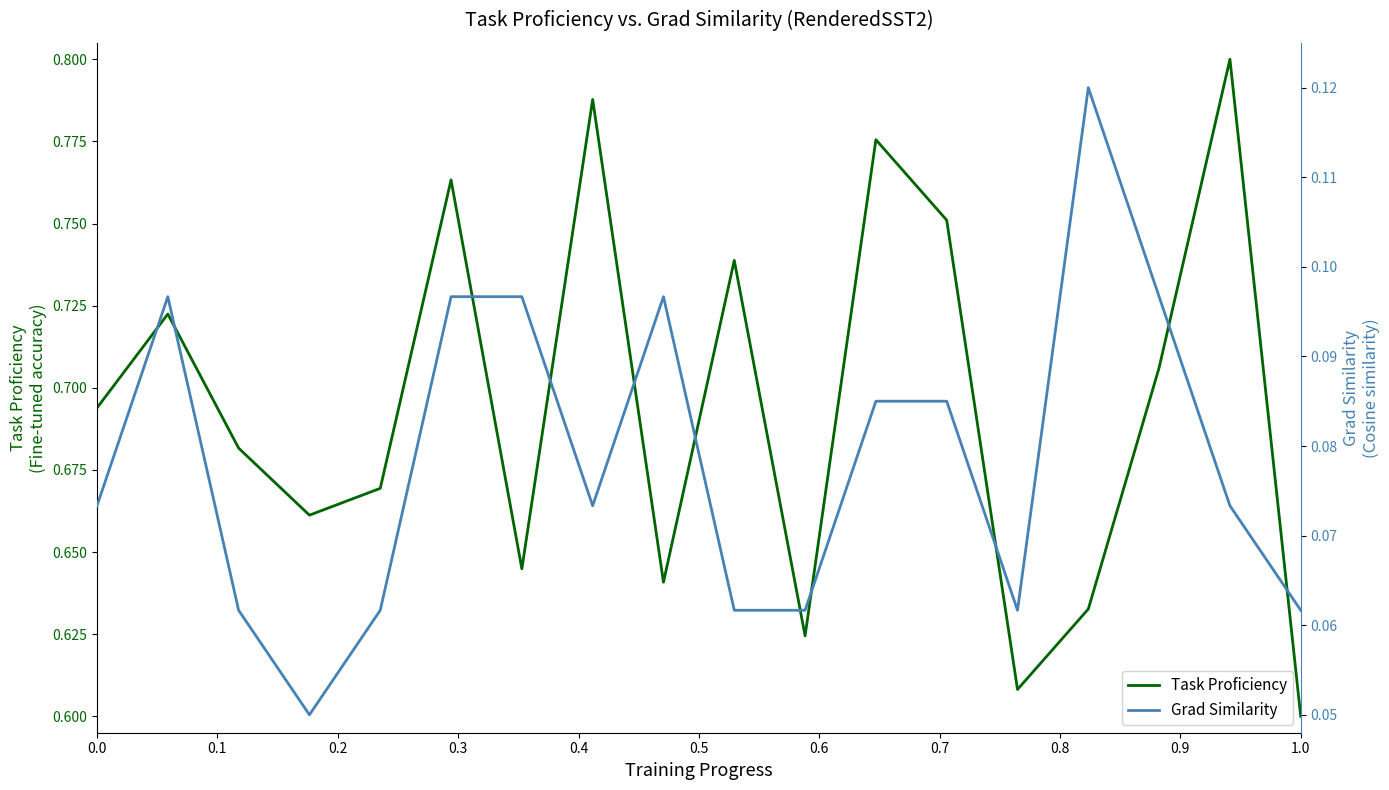

True or false: Task Proficiency has more than 1 points higher than both neighbors.

True